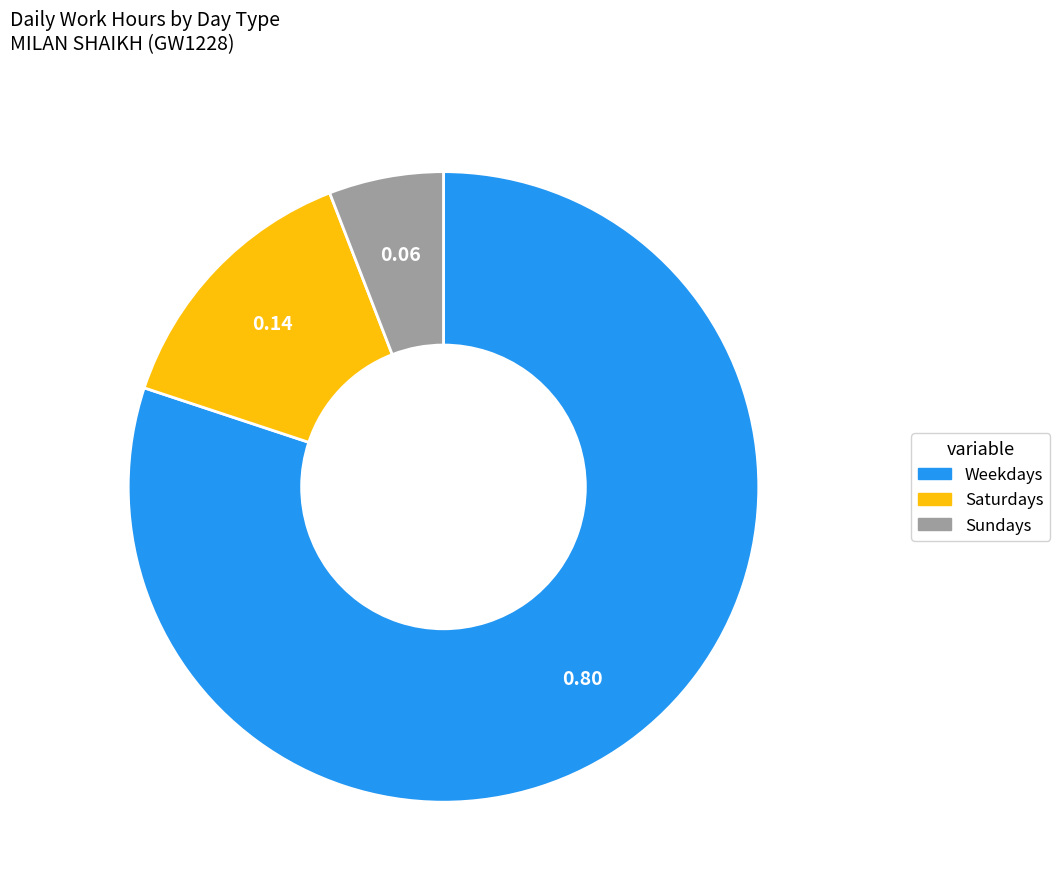

Is there any slice that represents more than half of the pie?

Yes